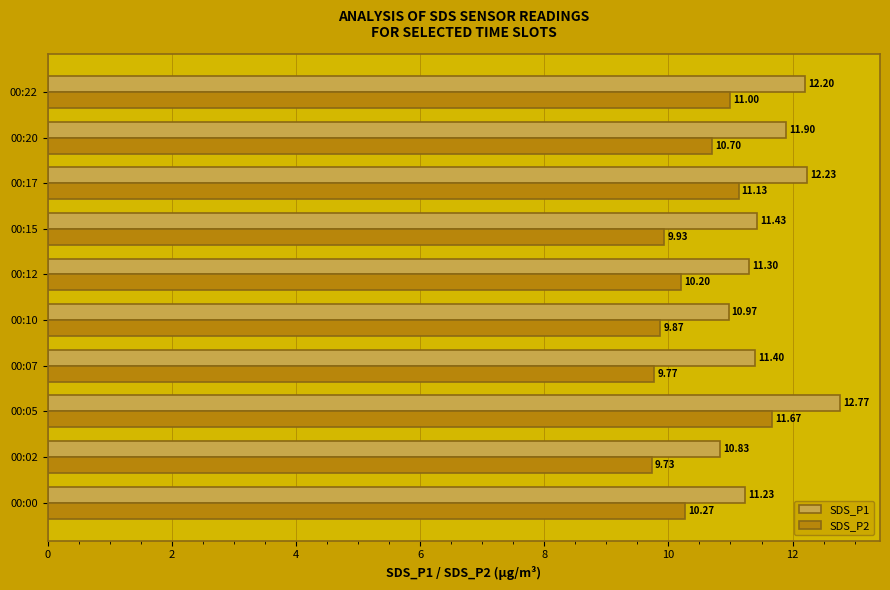

What is the sum of all SDS_P2 values?

104.3